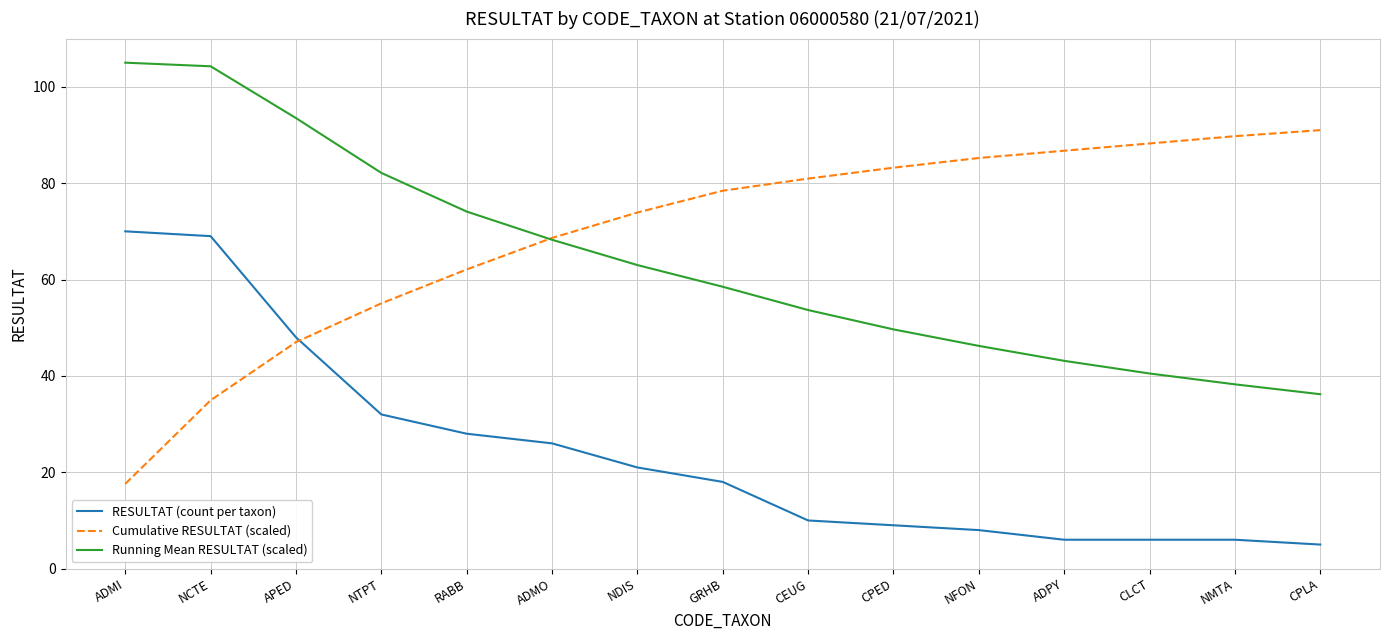

What position from the right is APED?

13